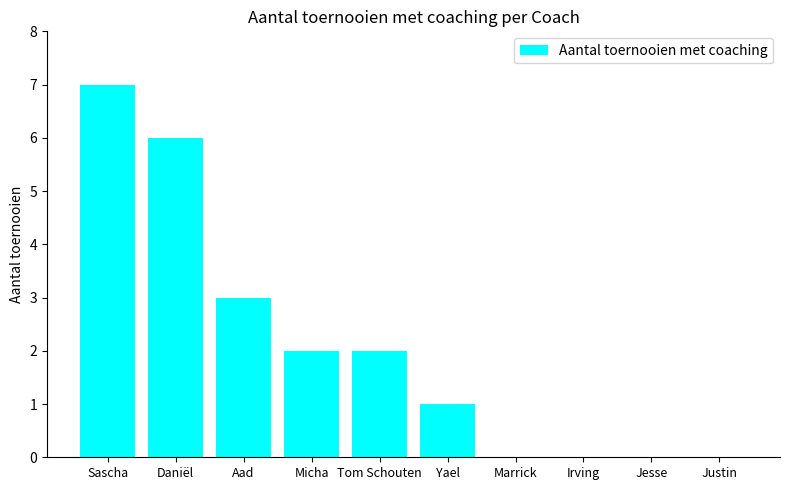

What is the greatest value displayed?

7